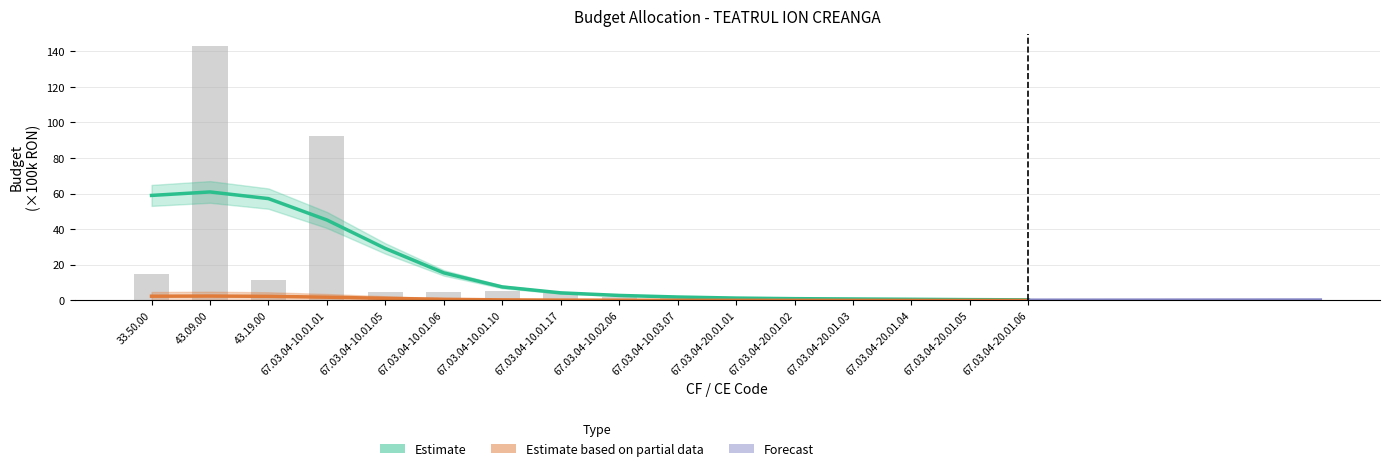

Rank the categories by value from highest to lowest.

43.09.00, 67.03.04-10.01.01, 33.50.00, 43.19.00, 67.03.04-10.01.10, 67.03.04-10.01.05, 67.03.04-10.01.06, 67.03.04-10.01.17, 67.03.04-10.03.07, 67.03.04-10.02.06, 67.03.04-20.01.03, 67.03.04-20.01.04, 67.03.04-20.01.01, 67.03.04-20.01.02, 67.03.04-20.01.05, 67.03.04-20.01.06